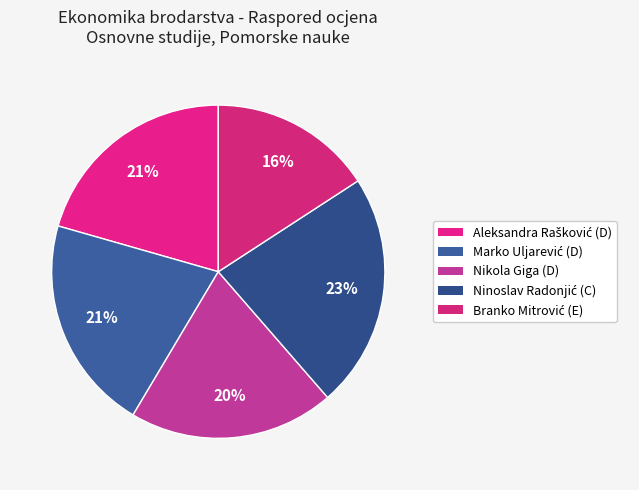

Which slice is the smallest?

Branko Mitrović